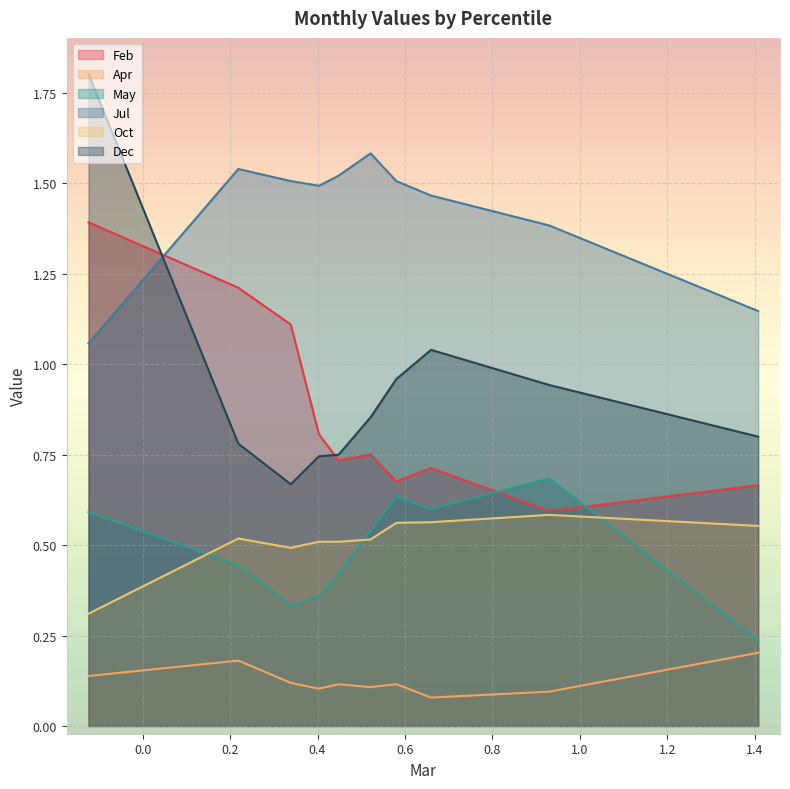

What are all the series names shown in the legend?

Feb, Apr, May, Jul, Oct, Dec